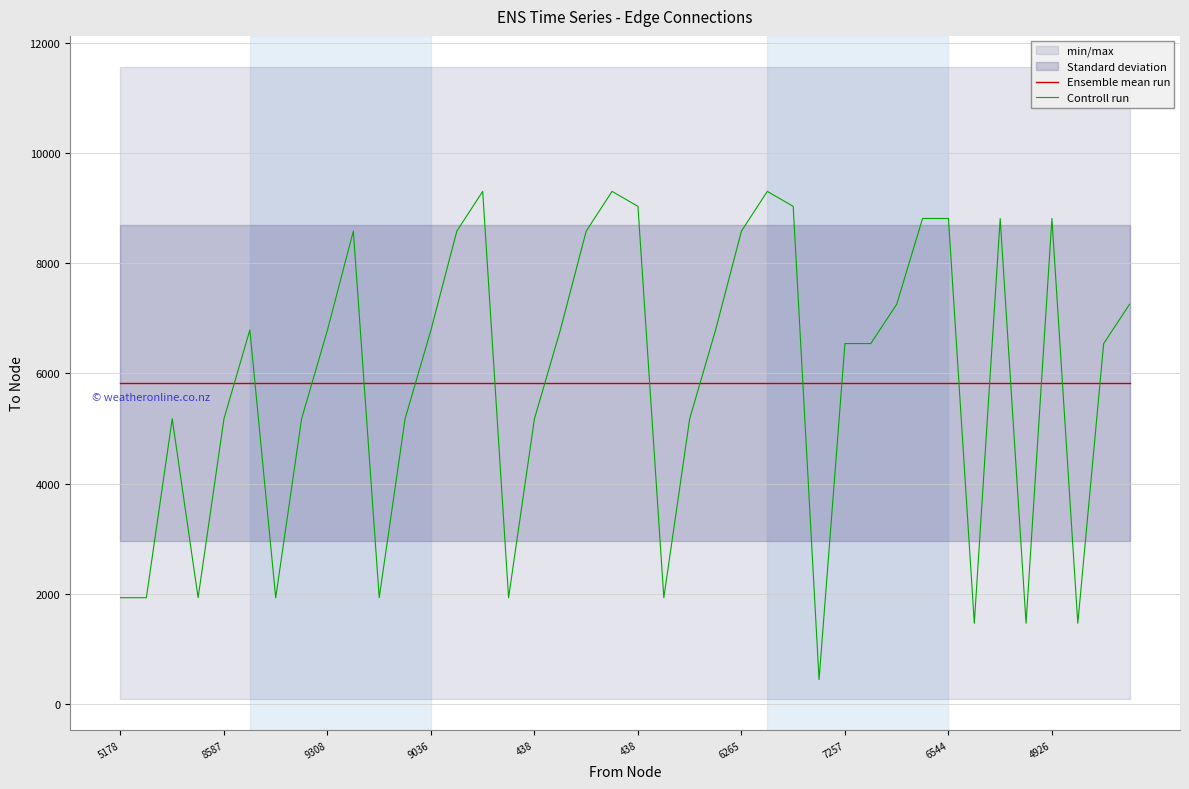

Which series changed the most between 8587 and 28?

Controll run